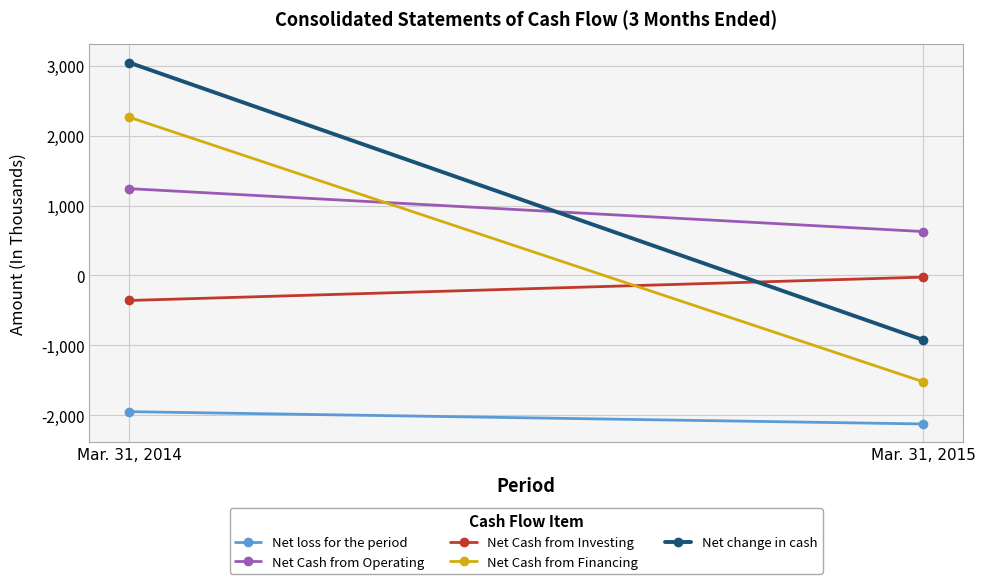

Which series has the widest spread of values?

Net change in cash